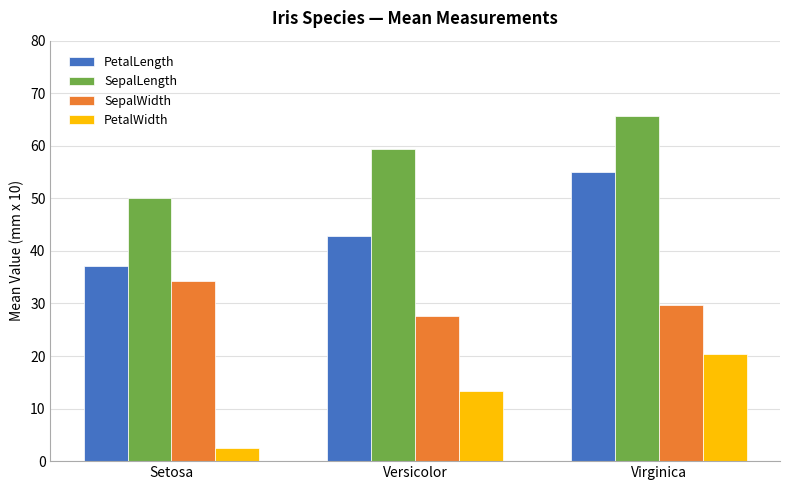

Is the value of SepalWidth at Setosa greater than the value of PetalLength at Versicolor?

No